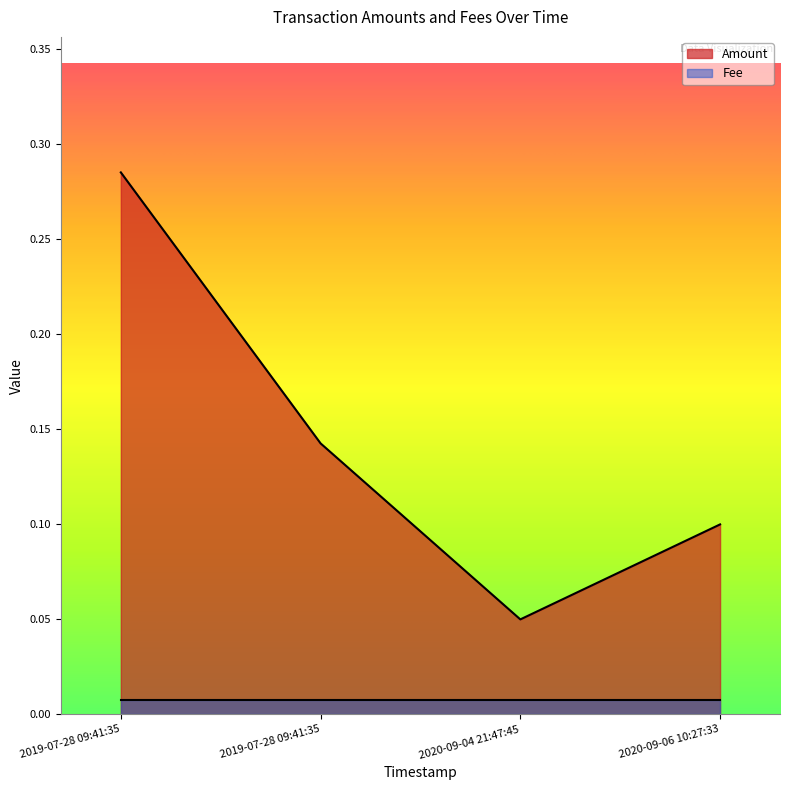

What is the change in value from 2019-07-28 09:41:35 to 2020-09-06 10:27:33?

-0.2